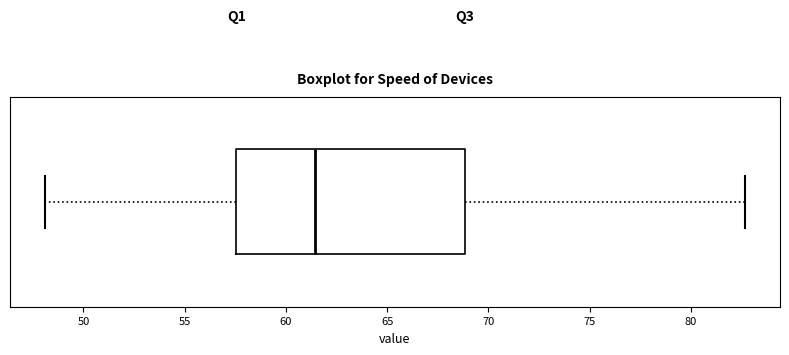

Read this box plot against the x-axis: the position of the median line, the range covered by the box, and the ends of both whiskers. The values are not printed on the chart, so give them approximately, as read against the axis.

median 61.5, box 57.5 to 69.0, whiskers 48.0 to 82.5